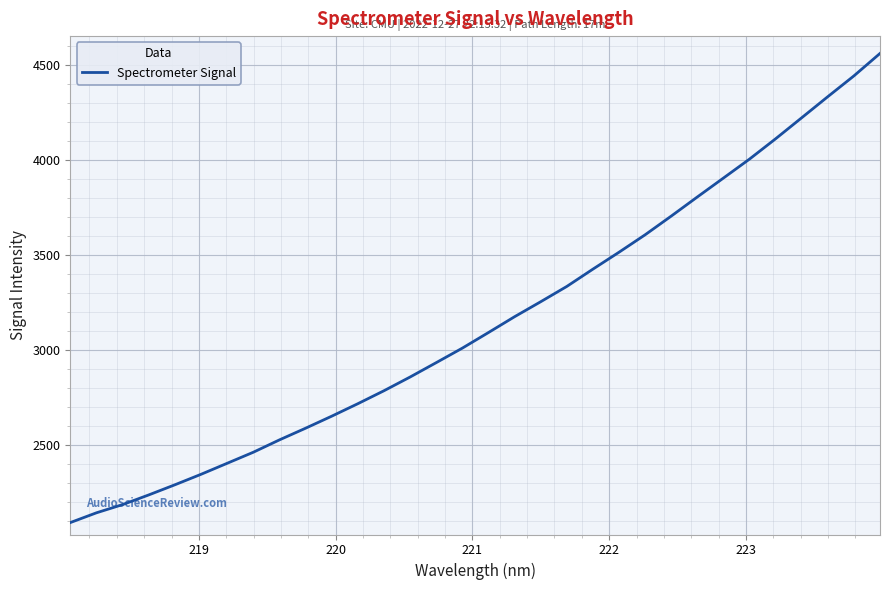

What is the greatest value displayed?

4561.7